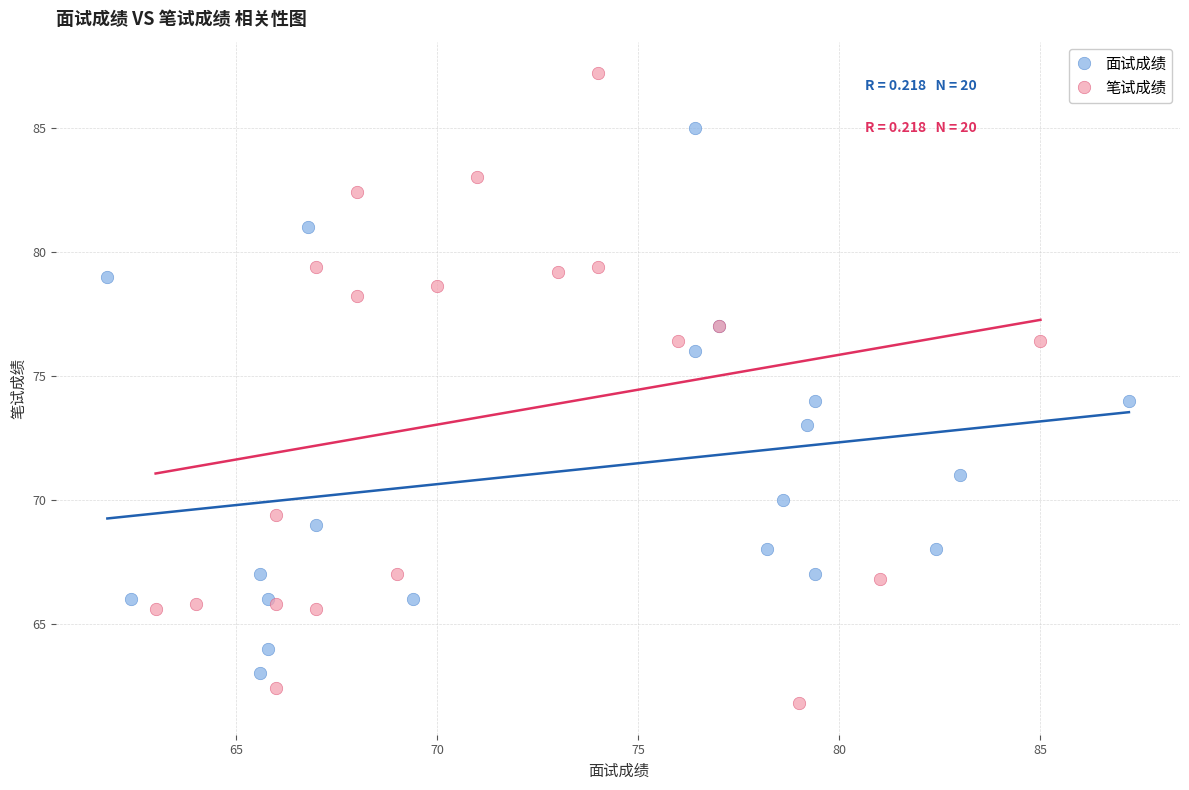

Which series reaches the minimum Y coordinate?

笔试成绩